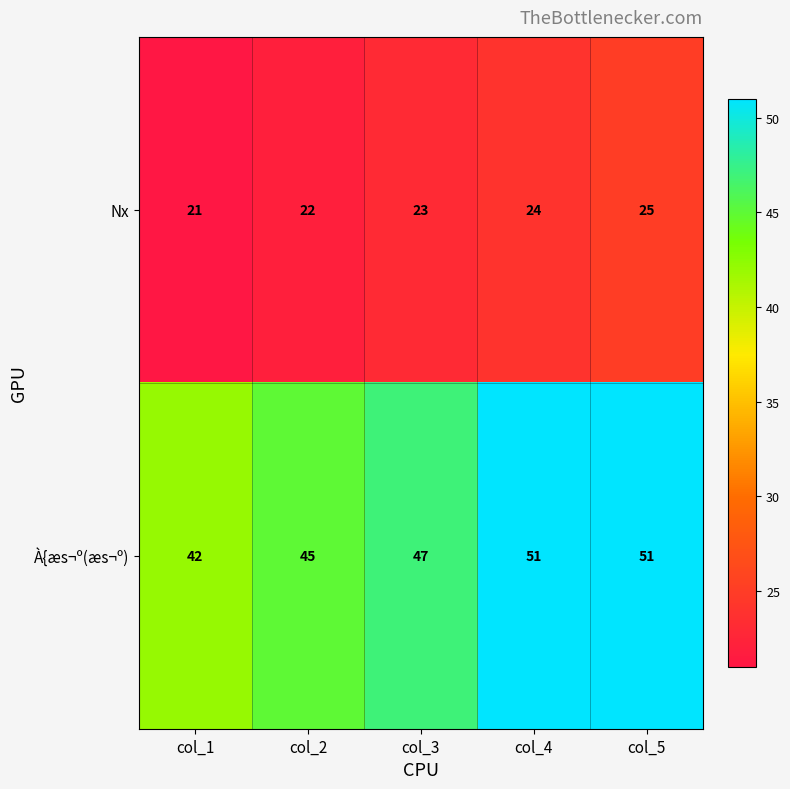

What is the average value of the Nx series?

23